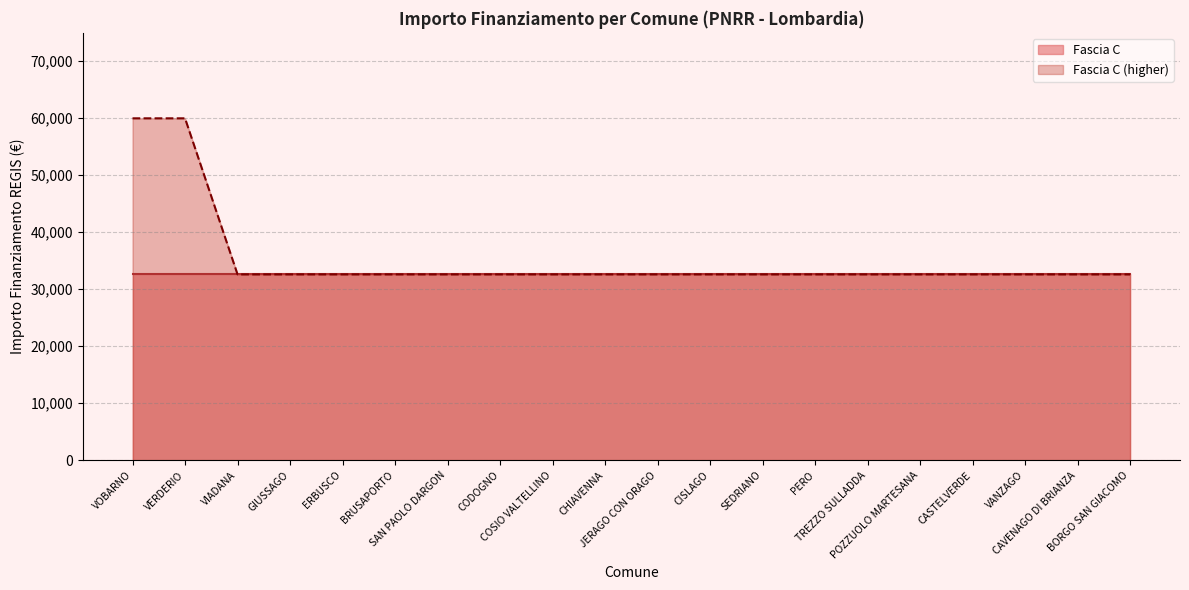

How many data points are above 32589?

2